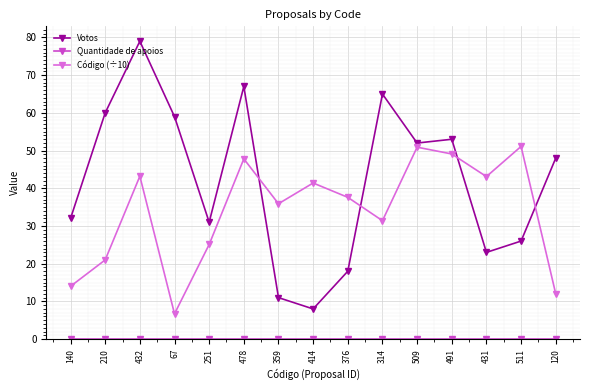

What is the highest value of the Votos series?

79.0